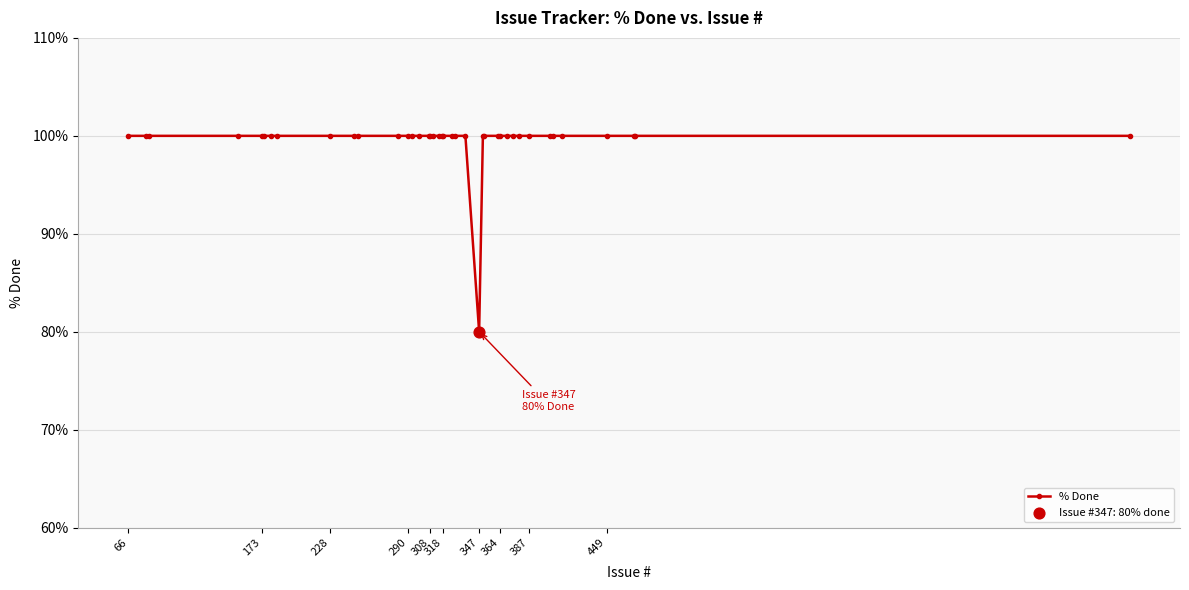

What is the smallest value displayed?

80